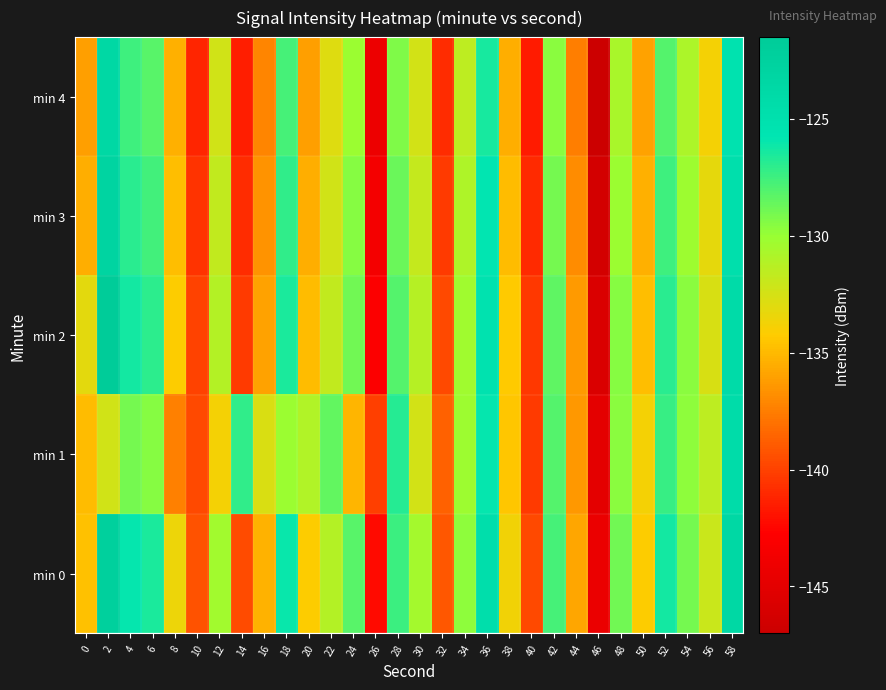

Which has a higher value, 4 or 36?

36